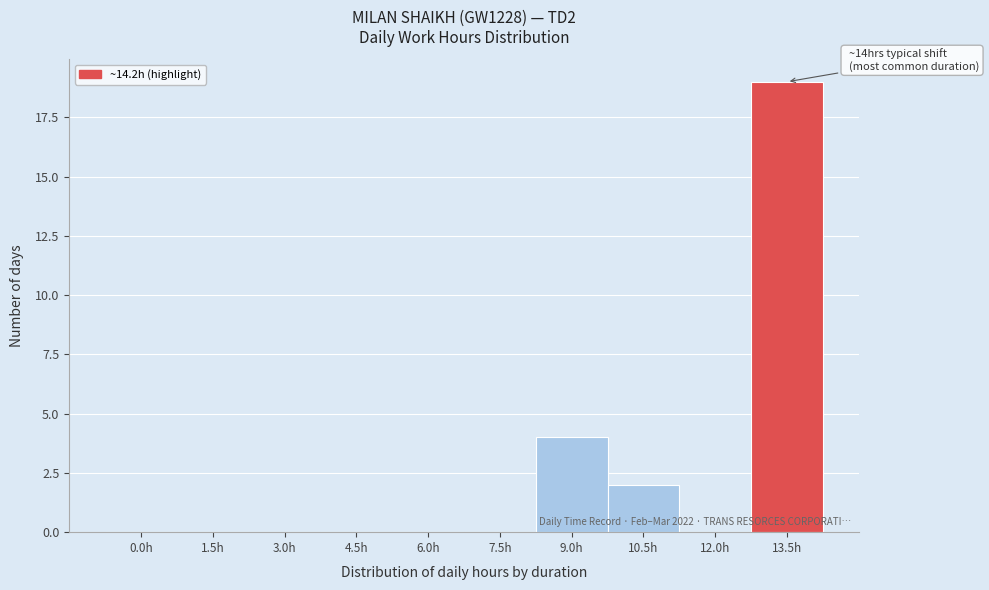

Reading left to right, transcribe all the data shown in this chart.

0.0h=0	1.5h=0	3.0h=0	4.5h=0	6.0h=0	7.5h=0	9.0h=4	10.5h=2	12.0h=0	13.5h=19